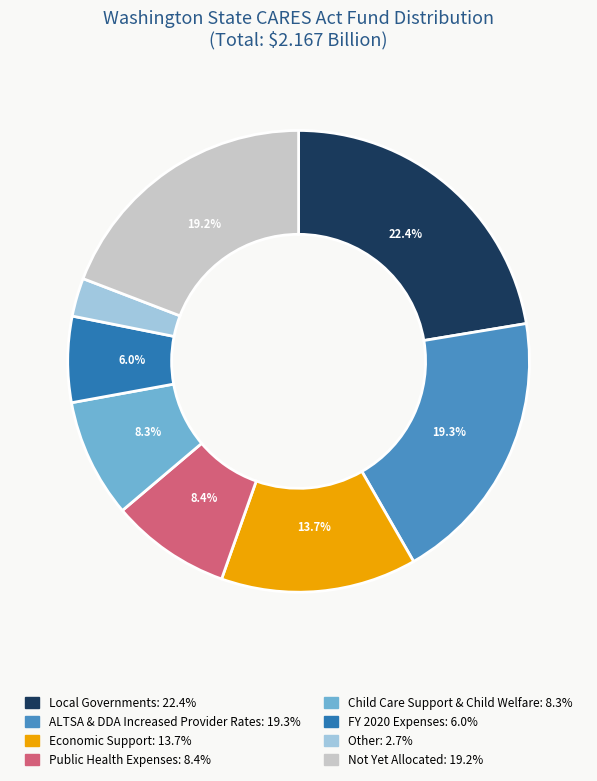

Combined, do FY 2020 Expenses and Economic Support account for over 50%?

No